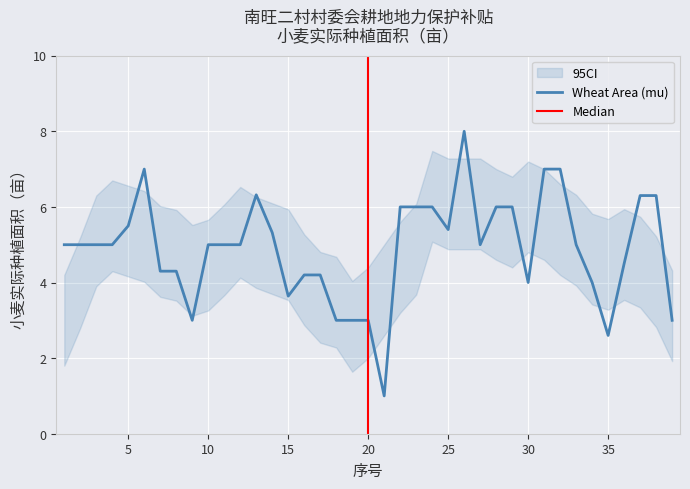

How many lines are shown in the chart?

1